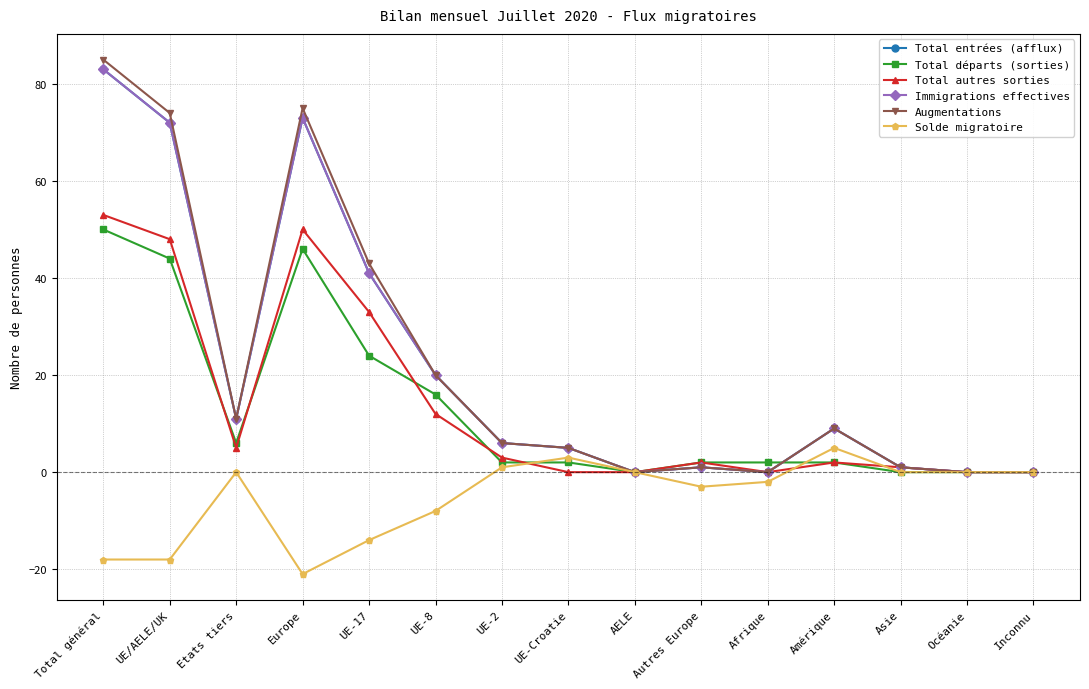

True or false: Total autres sorties has a value of 30 at Inconnu.

False